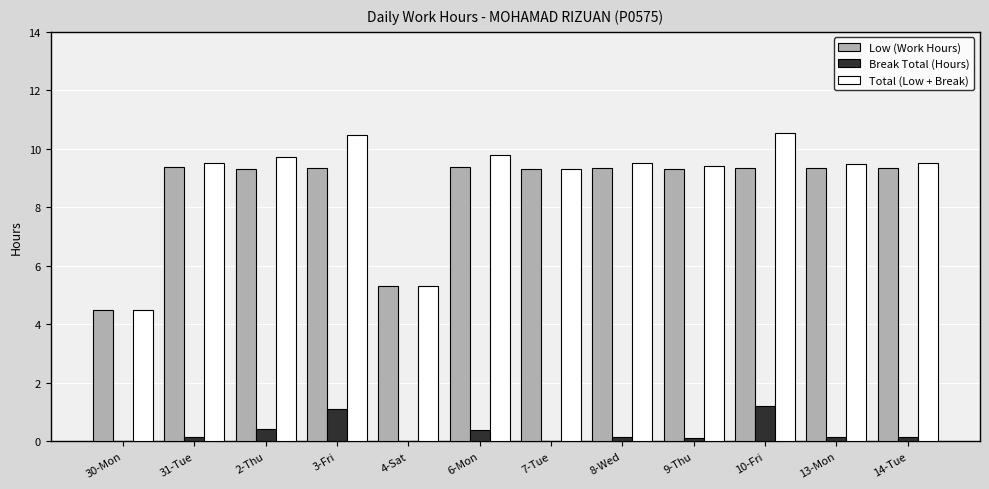

What is the sum of all Total (Low + Break) values?

107.0